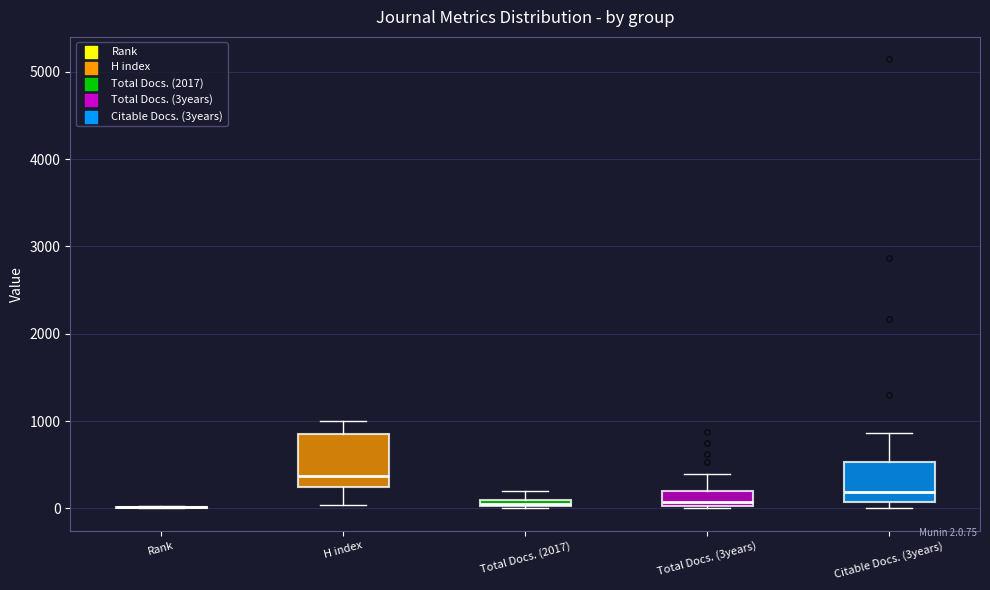

Comparing the boxes themselves (not the whiskers), which one is the tallest?

H index